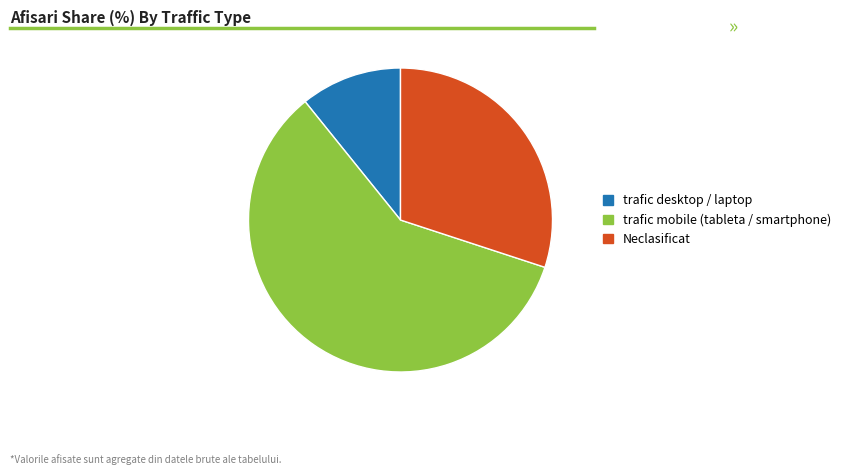

Is the sum of trafic desktop / laptop and trafic mobile (tableta / smartphone) greater than half?

Yes